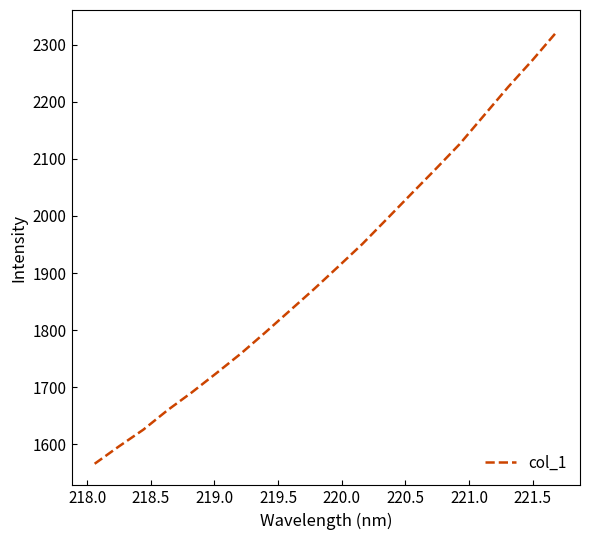

What is the difference between the maximum and minimum values?

757.3